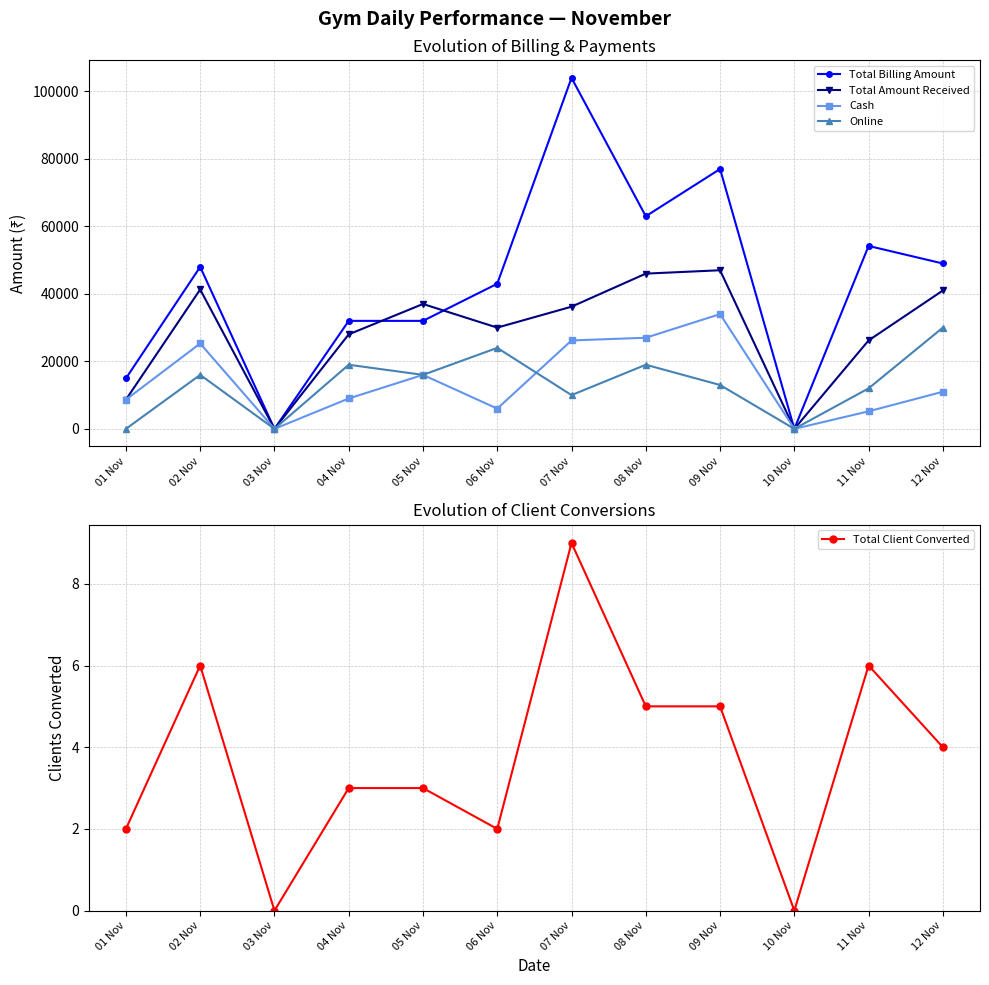

Between 07 Nov and 06 Nov, which is larger?

07 Nov